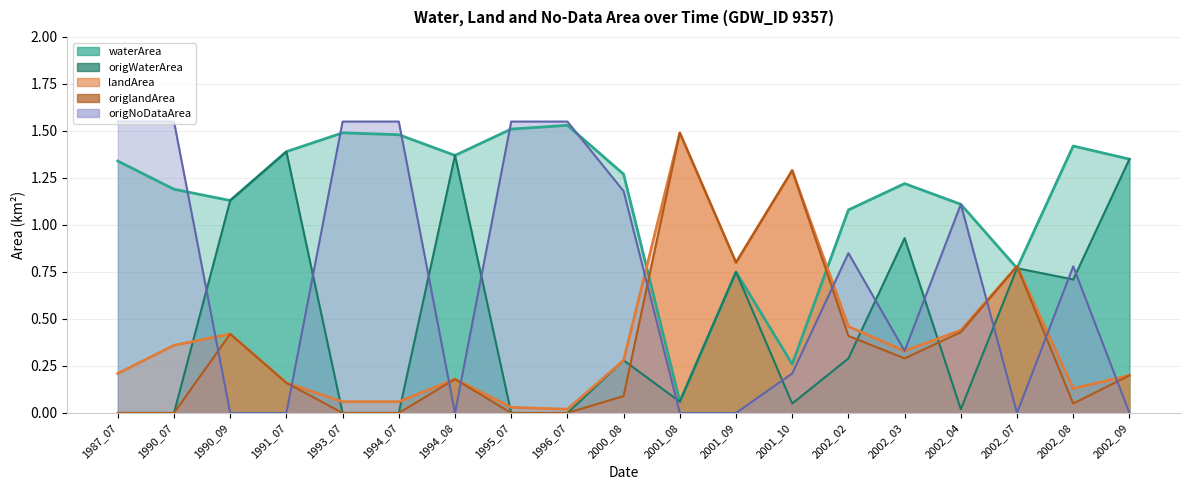

What is the difference between the maximum and minimum values in the origNoDataArea series?

1.6